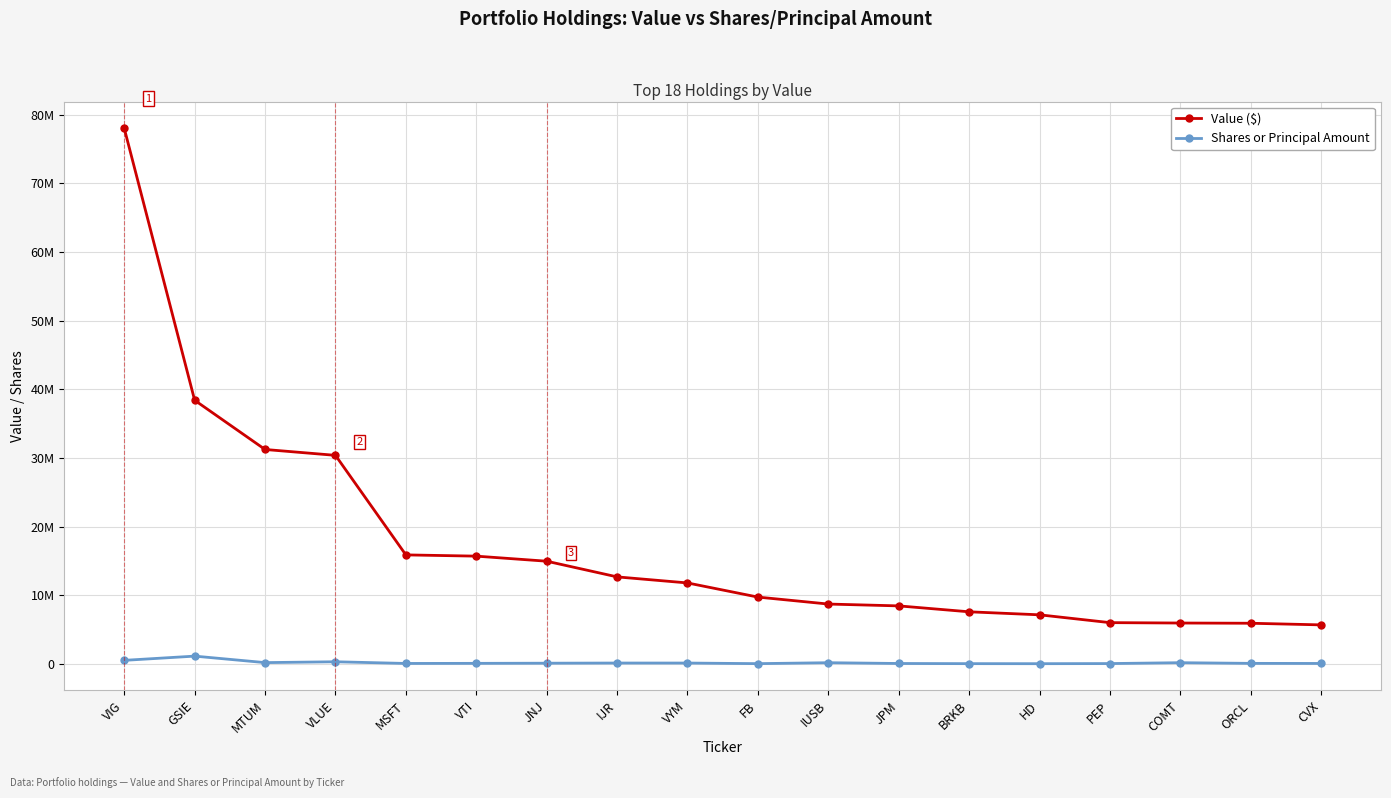

What is the maximum value for Value ($)?

78002000